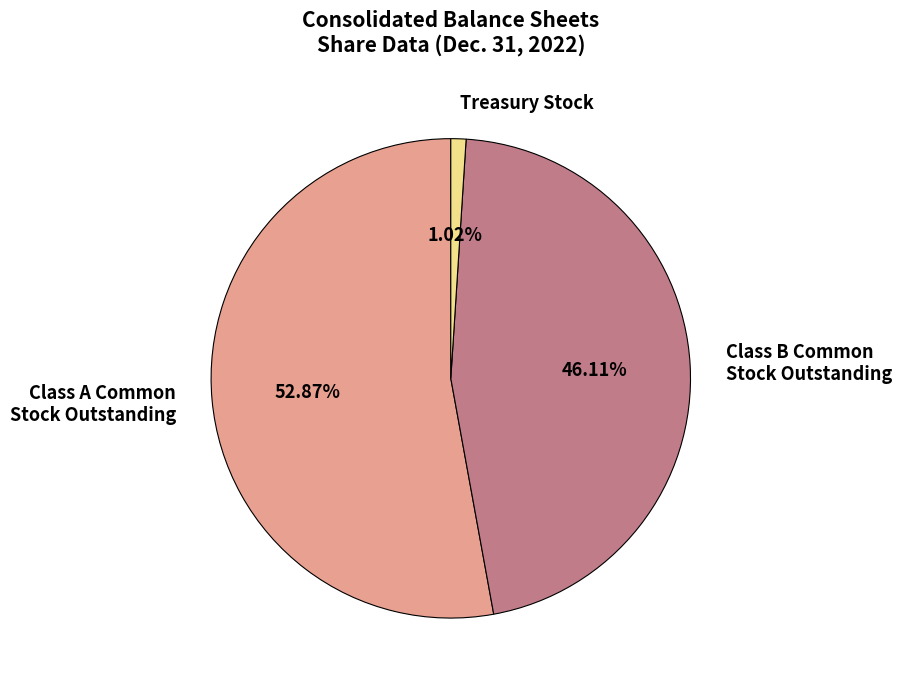

Rank the categories by value from highest to lowest.

Class A Common Stock Outstanding, Class B Common Stock Outstanding, Treasury Stock